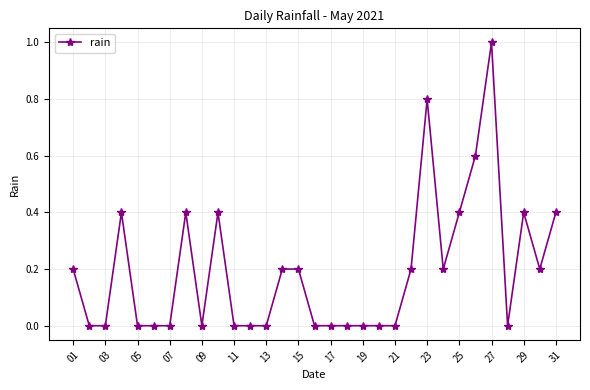

True or false: there are more than 1 points higher than both neighbors.

True